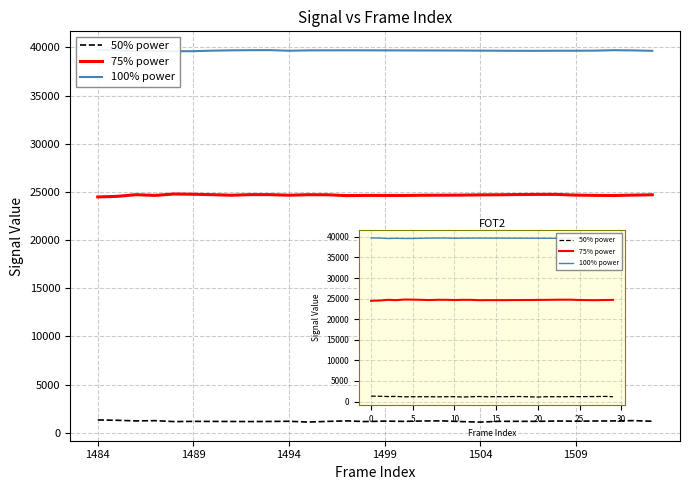

What is the difference between the 75% power values at 26 and 25?

27